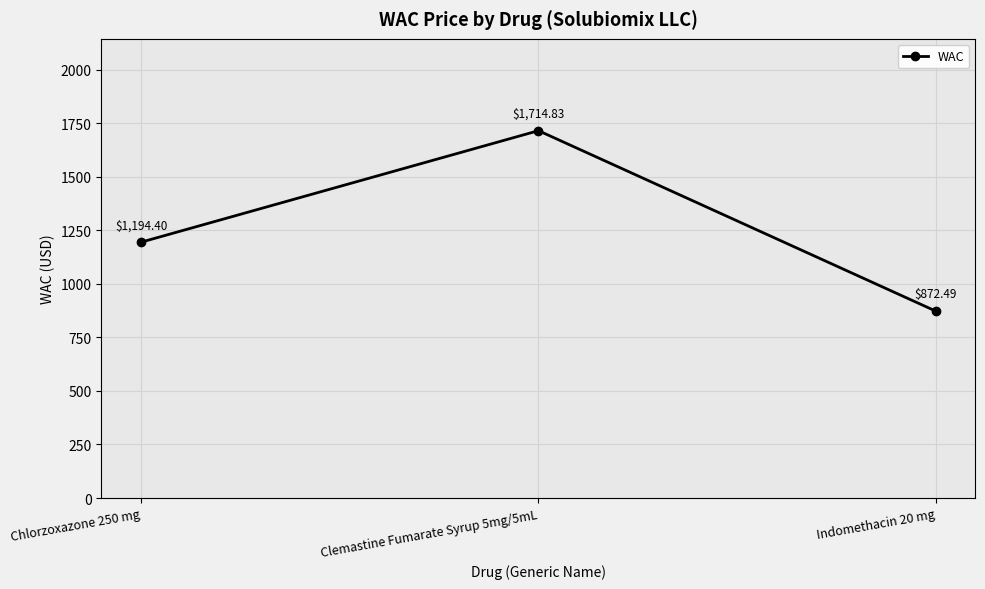

Reading right to left, extract all data points from this chart.

Indomethacin 20 mg=872.5	Clemastine Fumarate Syrup 5mg/5mL=1714.8	Chlorzoxazone 250 mg=1194.4